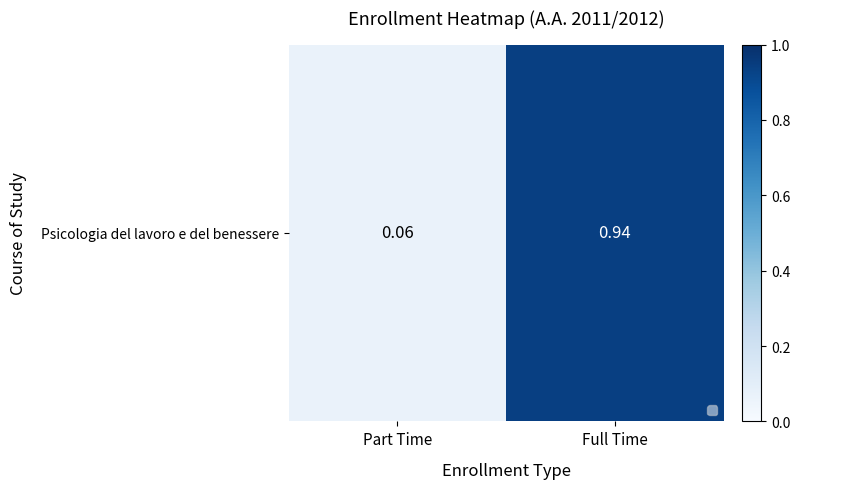

Is it true that the value at Full Time is 2?

False